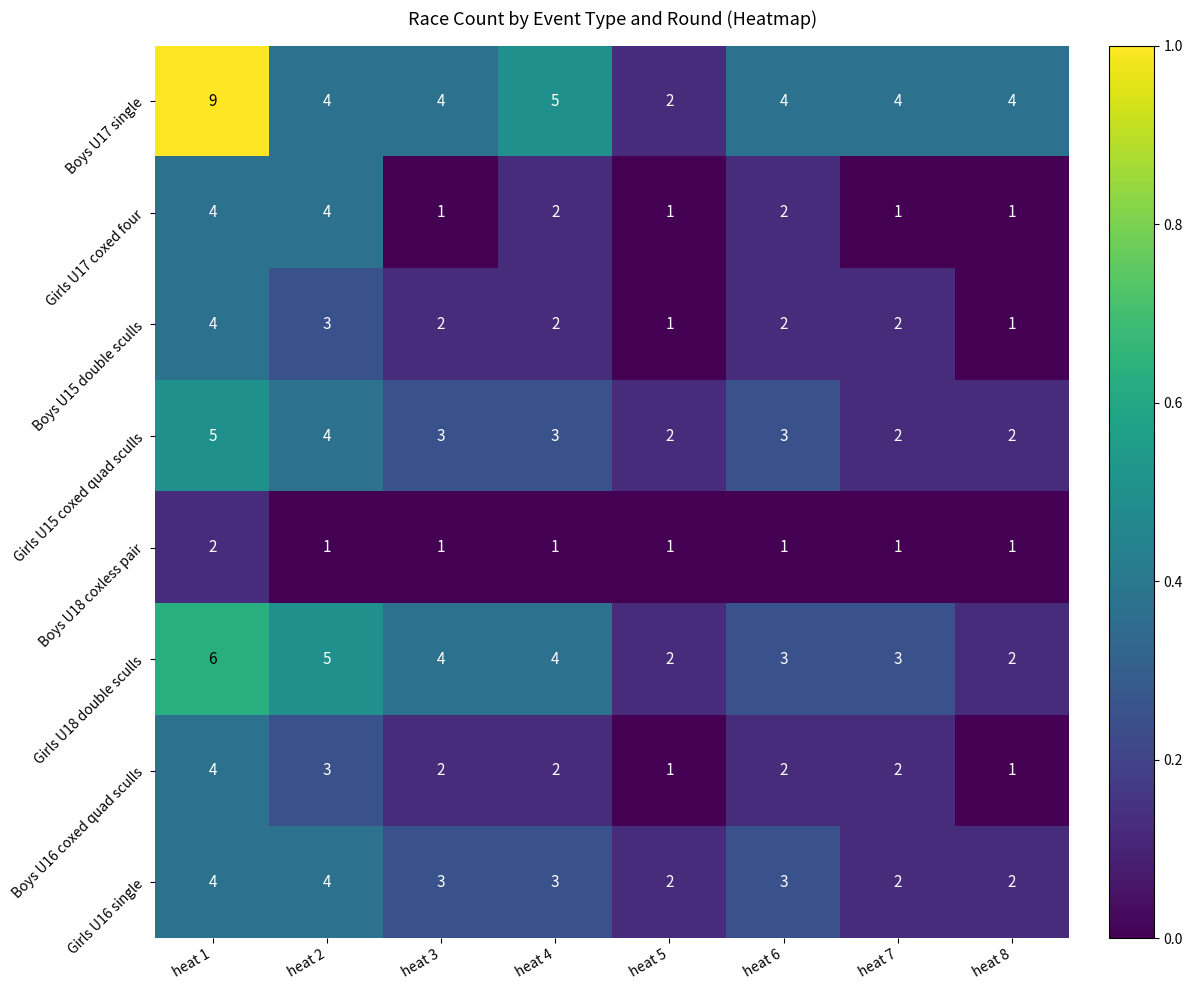

Which series has the largest total across all categories?

Boys U17 single